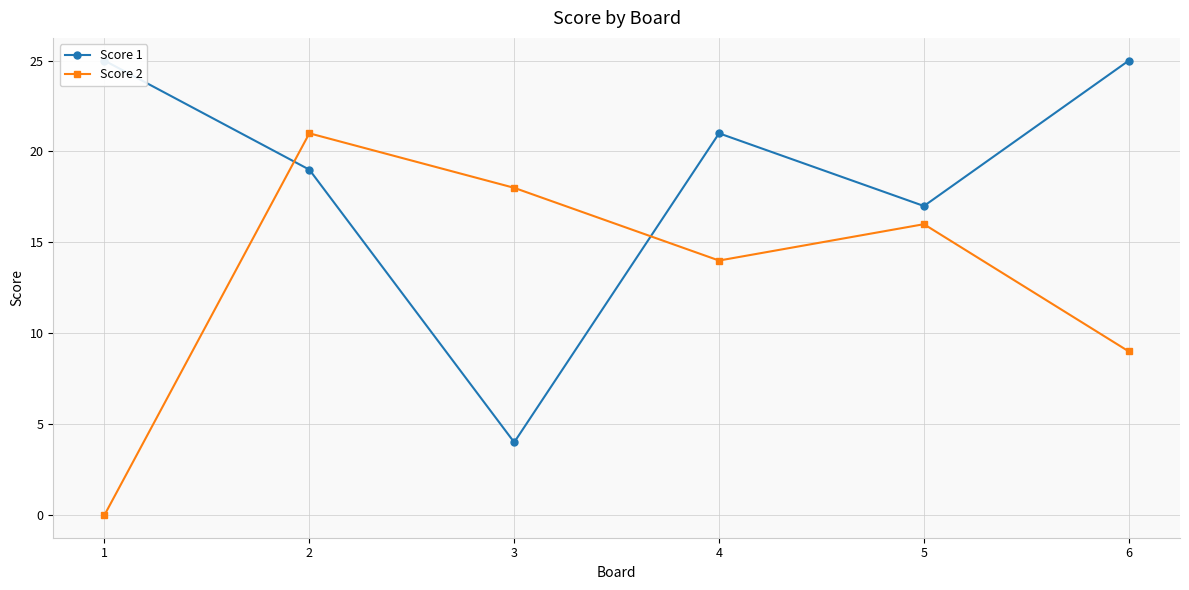

At which category does Score 2 reach its first local valley?

4